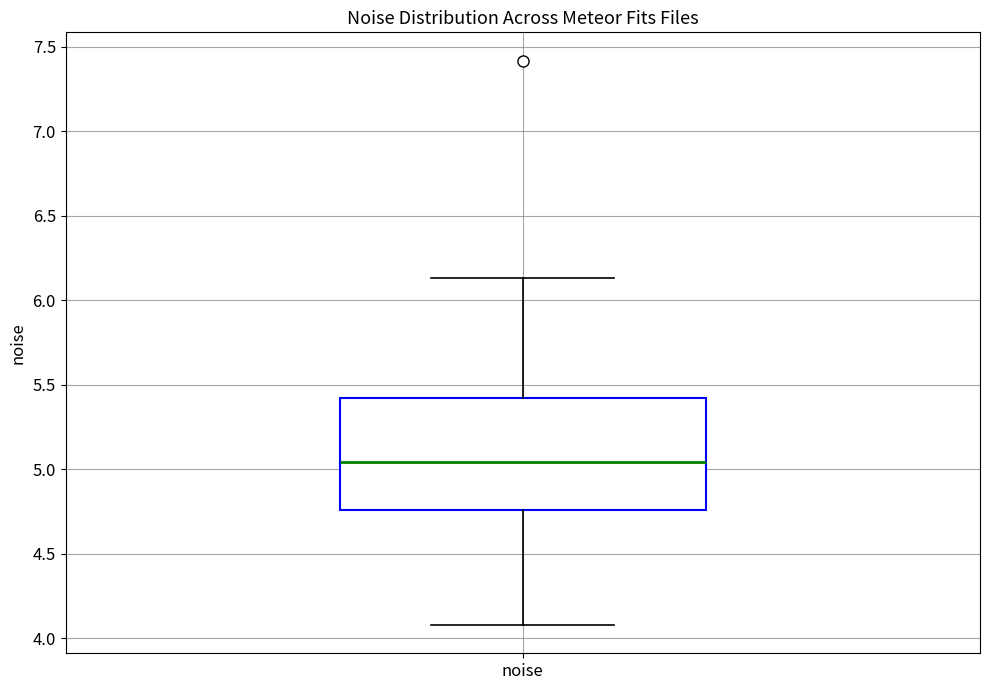

Where does the lower whisker of the box for noise end on the y-axis? The values are not printed on the chart, so give them approximately, as read against the axis.

4.10